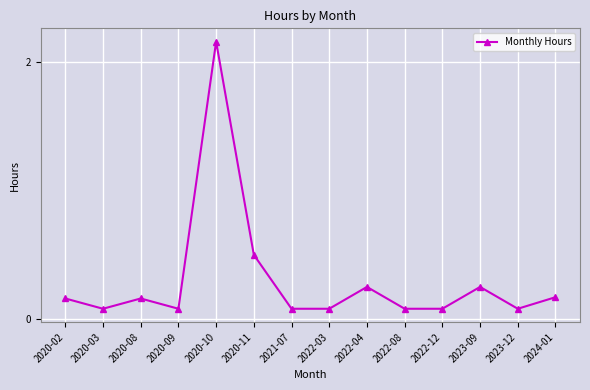

At which category does the data reach its first local peak?

2020-08